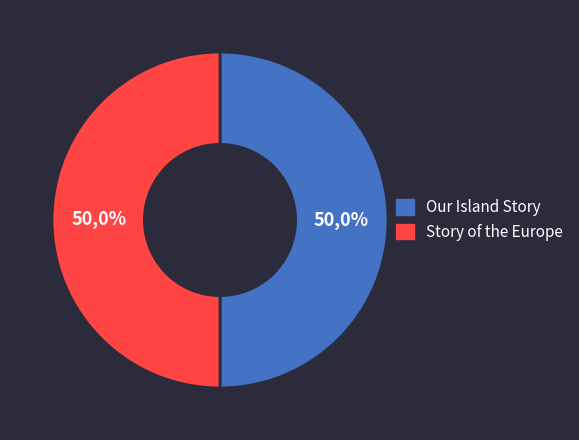

What is the ratio of the value at Our Island Story to the value at Story of the Europe?

1.0